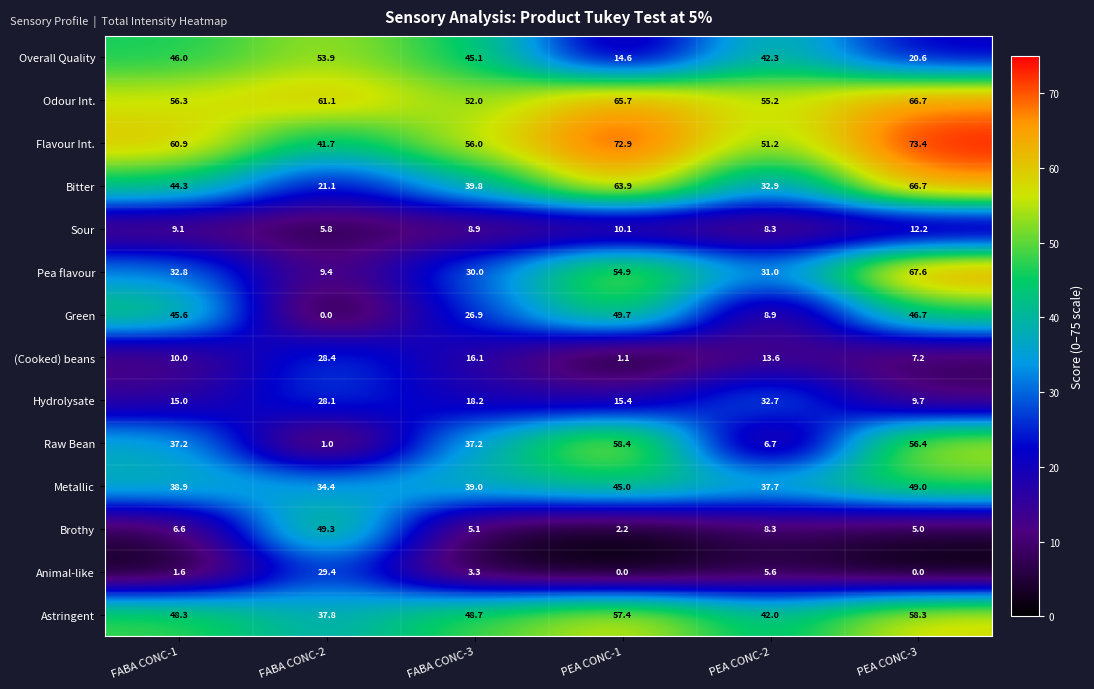

Read the Raw Bean value at PEA CONC-3.

56.4